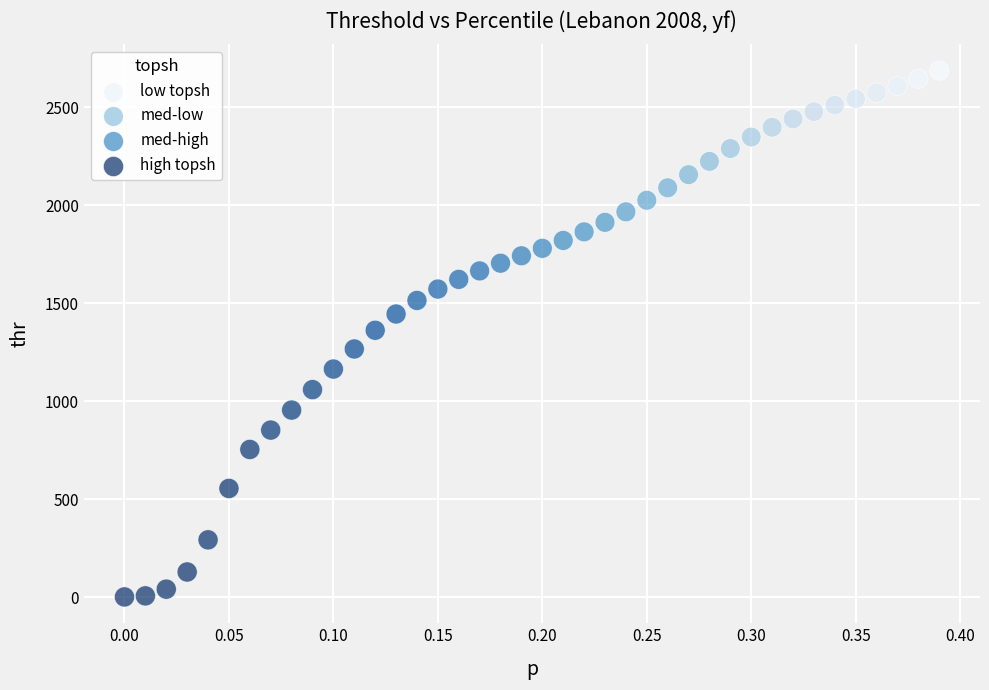

What is the range of X values (max minus min)?

0.4